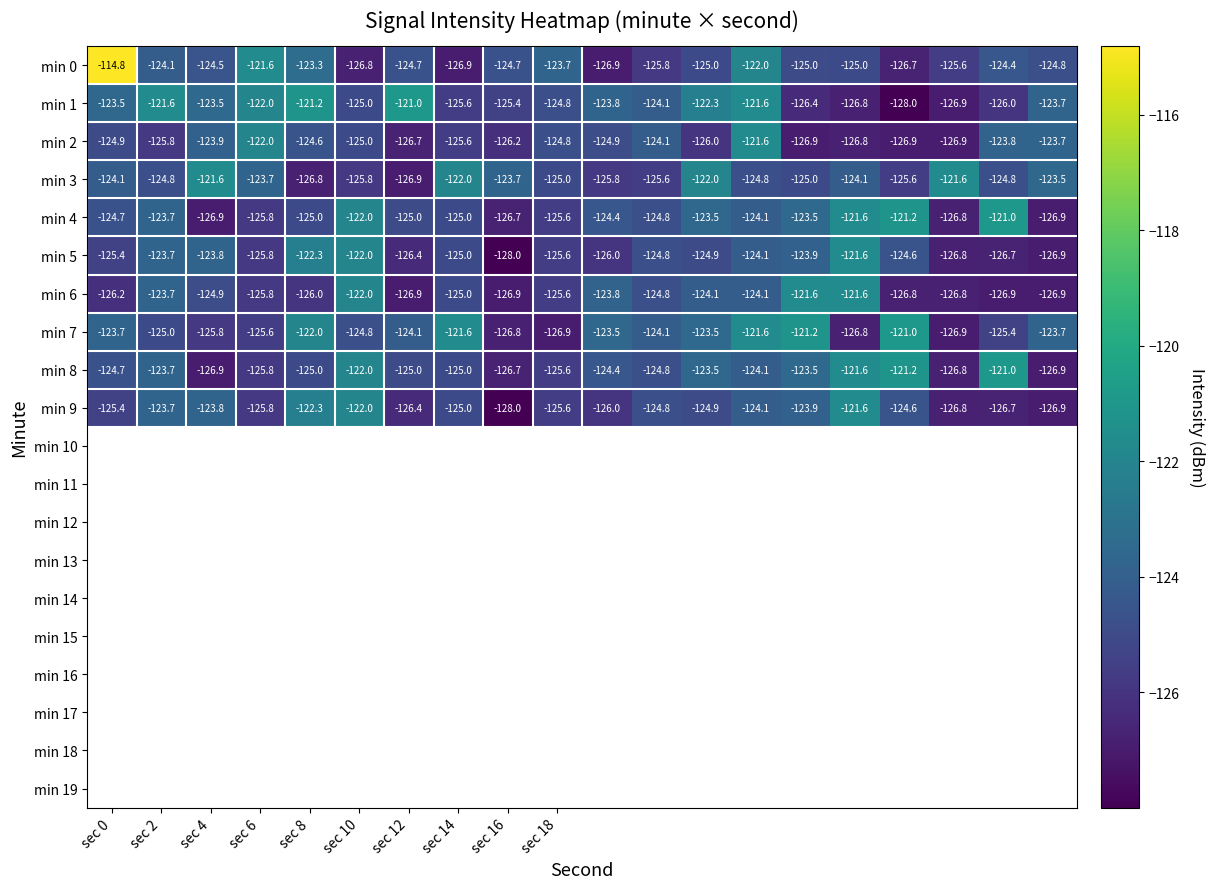

What is the maximum value shown in the chart?

-114.8